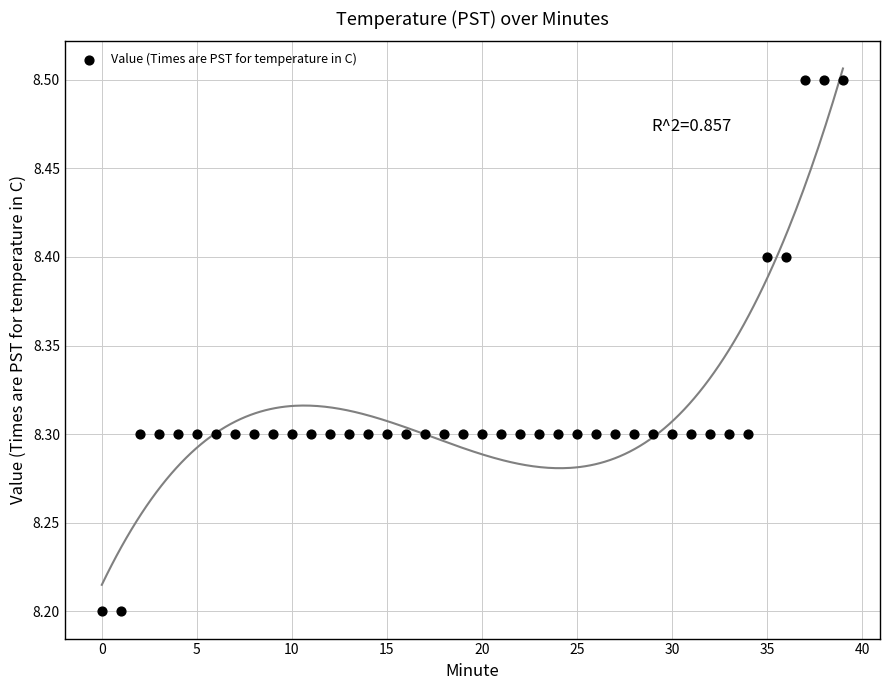

What is the range of Y values (max minus min)?

0.3